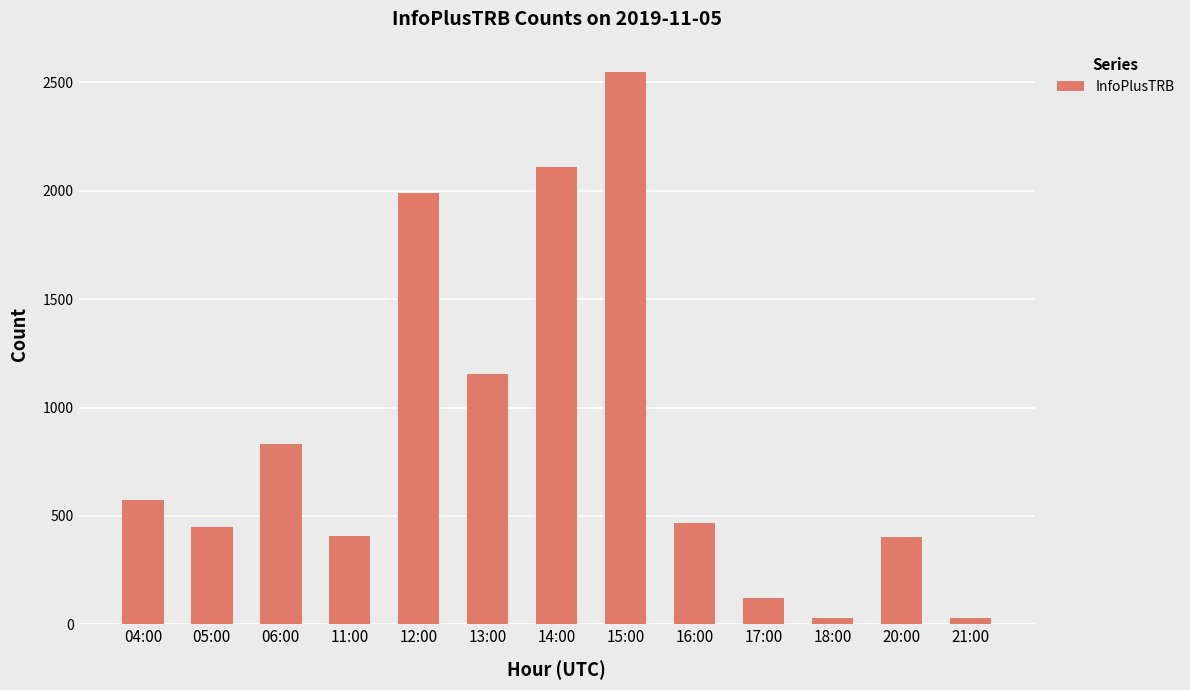

True or false: the data shows 3531 at 14:00.

False